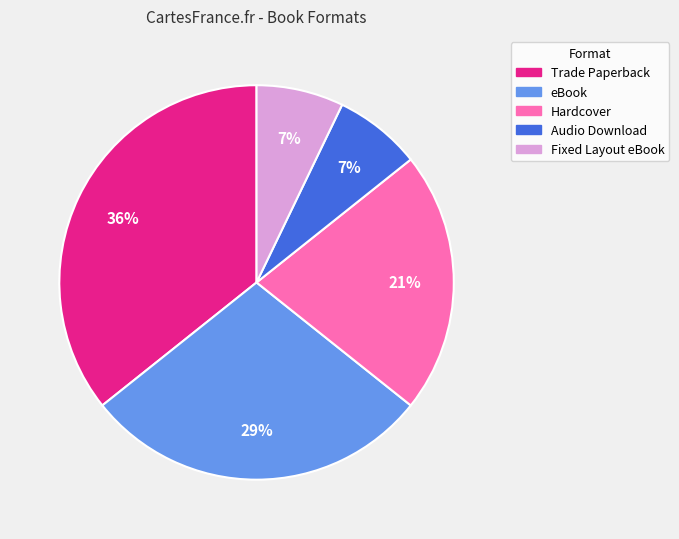

The Hardcover slice represents 7% of the pie. True or false?

False